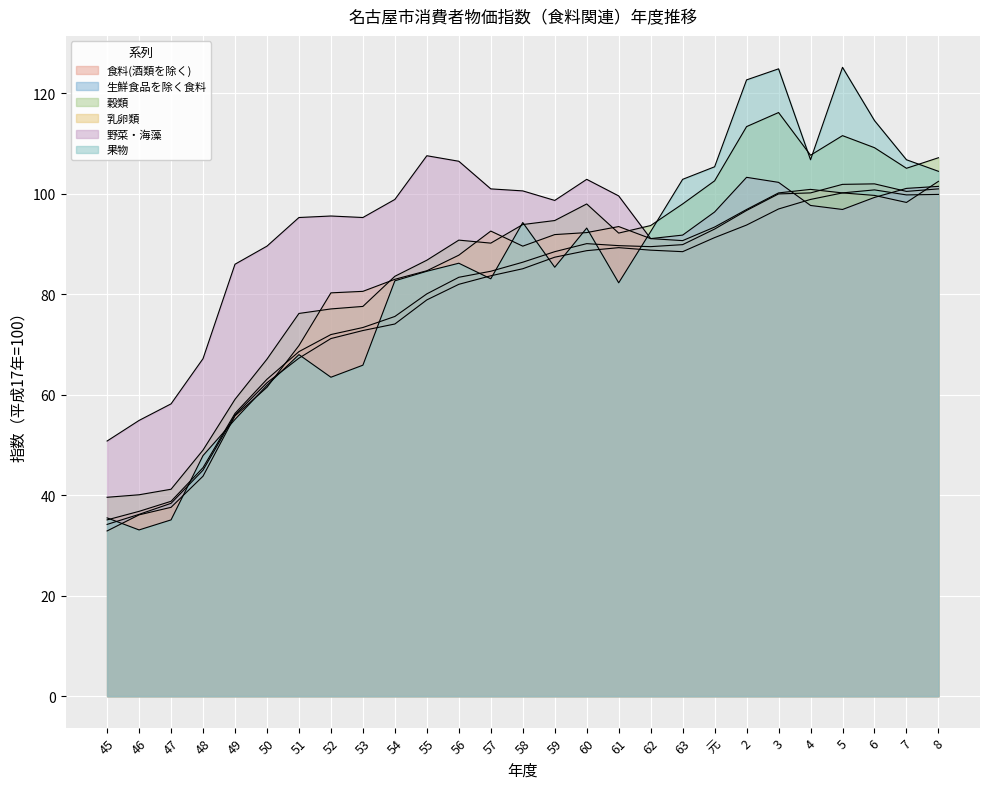

True or false: 生鮮食品を除く食料 has a value of 44.7 at 60.

False